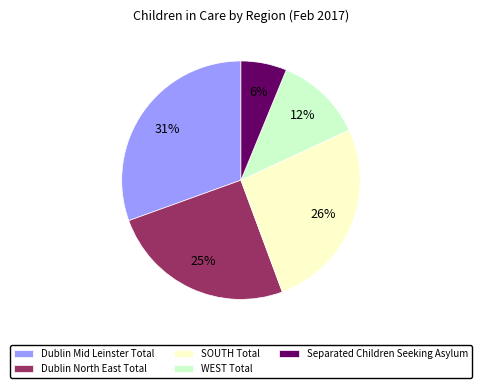

Does SOUTH Total represent more than half of the total?

No